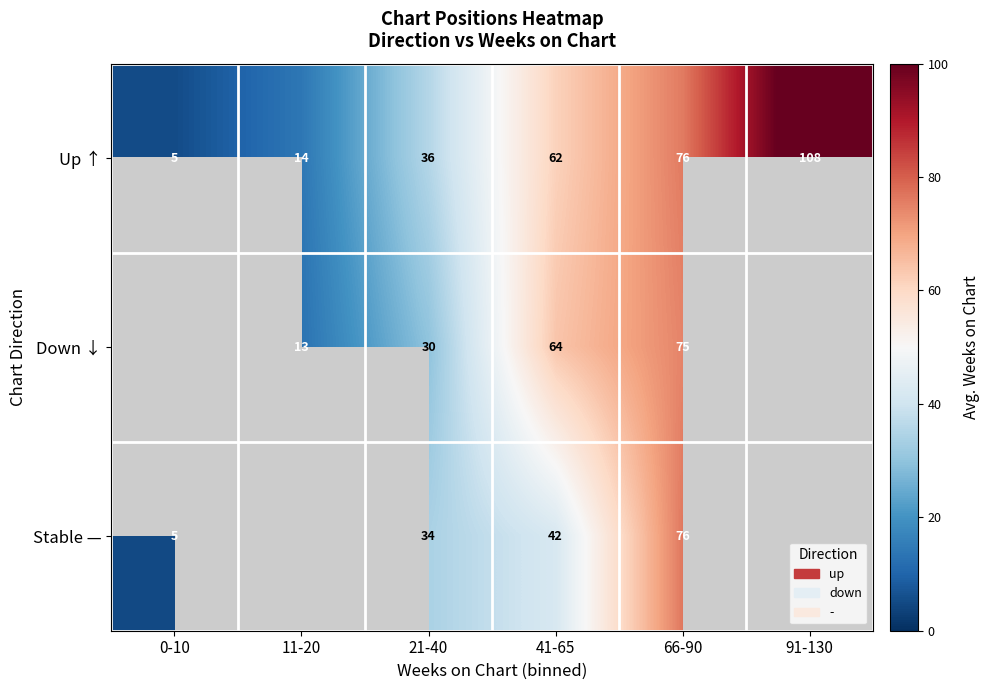

Rank the series at 21-40 from highest to lowest value.

Up ↑, Stable —, Down ↓